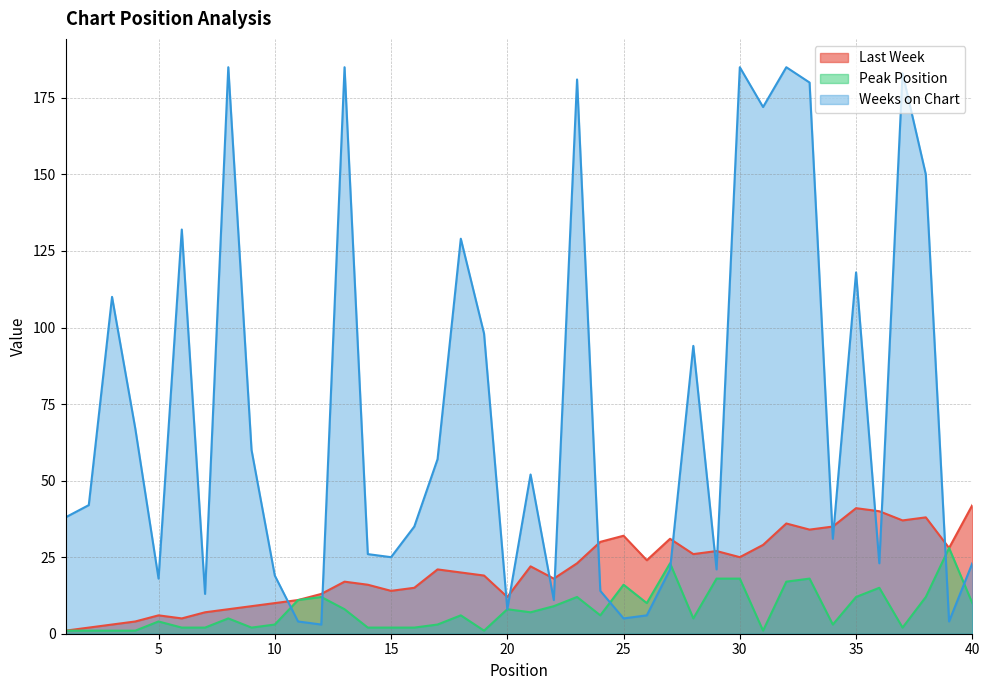

Which series ends up on top after the final intersection of Weeks on Chart and Peak Position?

Weeks on Chart